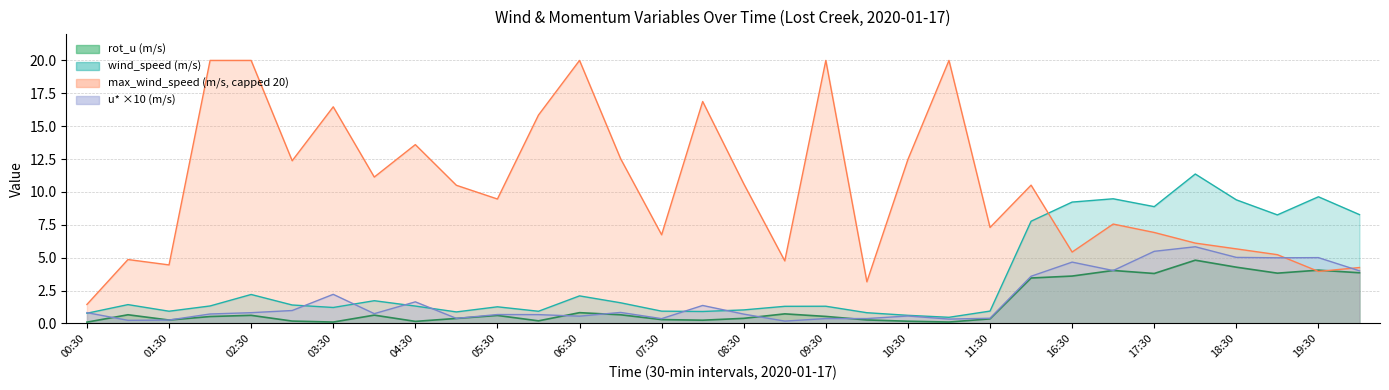

What is the lowest value of the u* series?

0.2